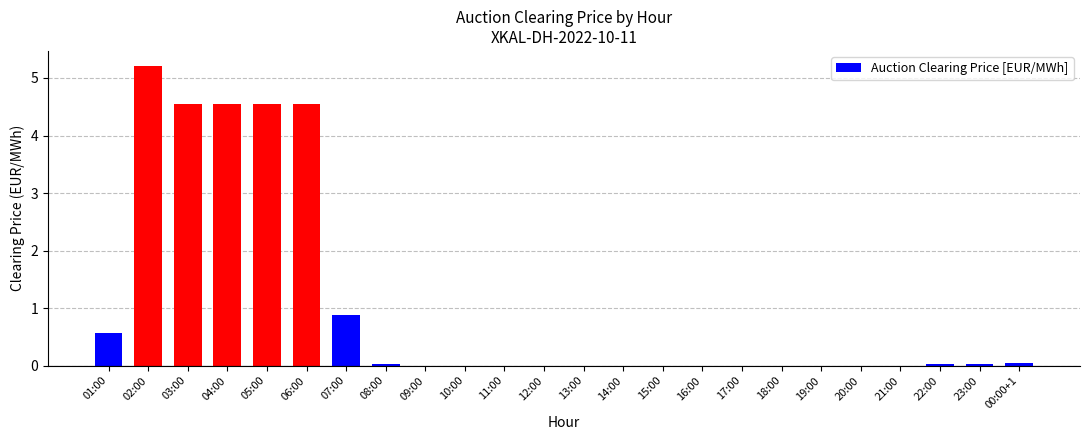

What is the greatest value displayed?

5.2